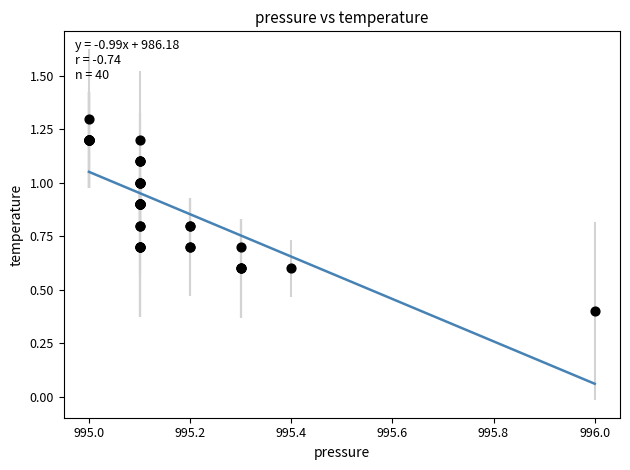

What Y value in the scatter plot is closest to 0?

0.4